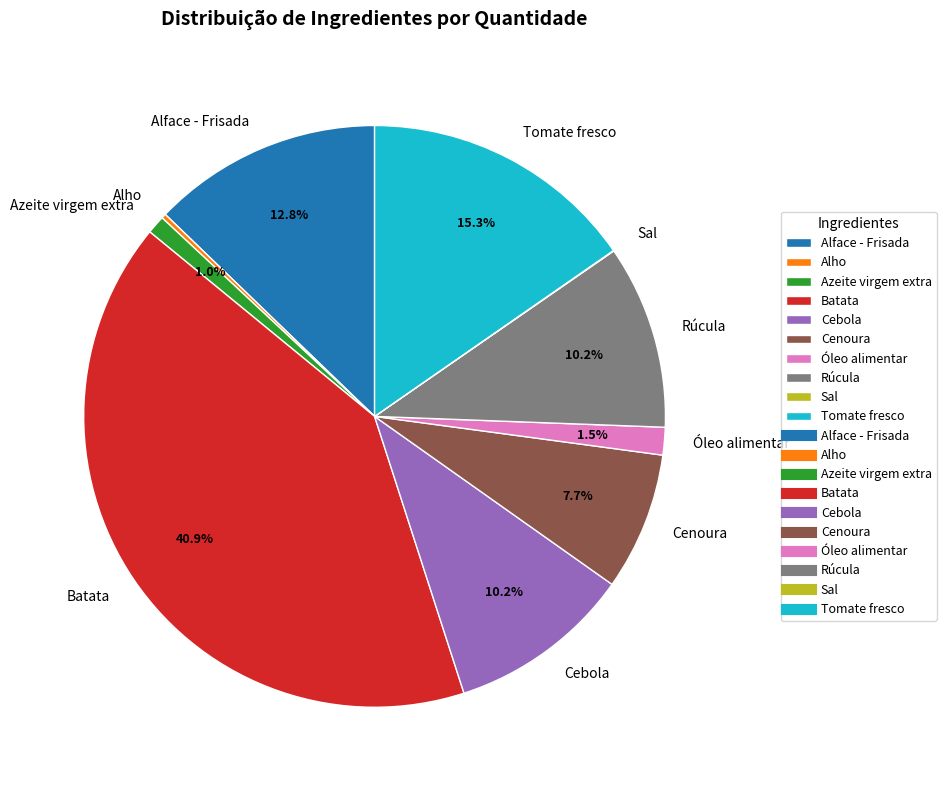

What is the ratio of the value at Óleo alimentar to the value at Azeite virgem extra?

1.5